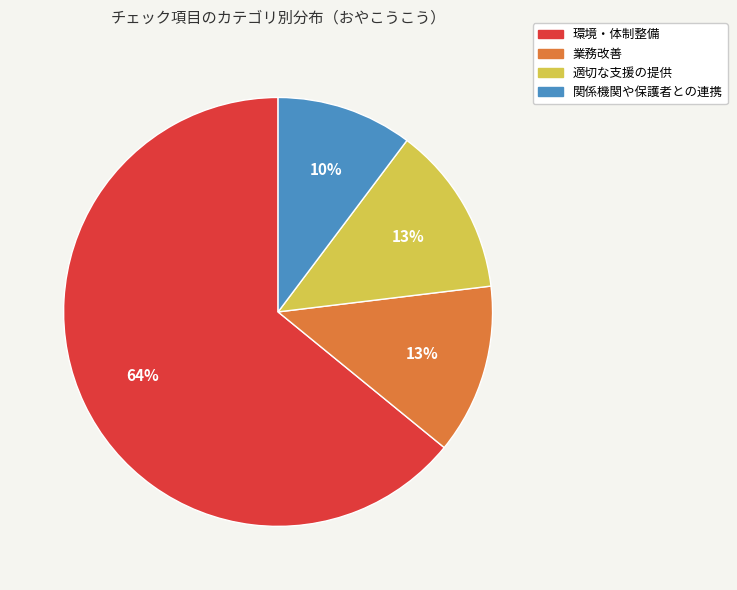

Is it true that 業務改善 is 13% of the pie?

True